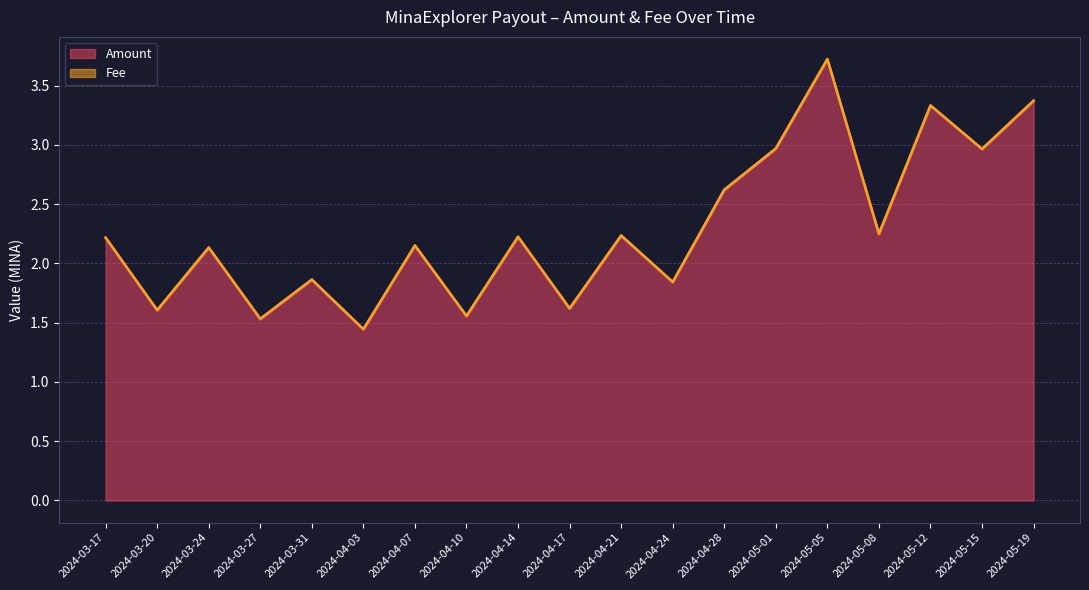

What is the sum of all values?

43.6